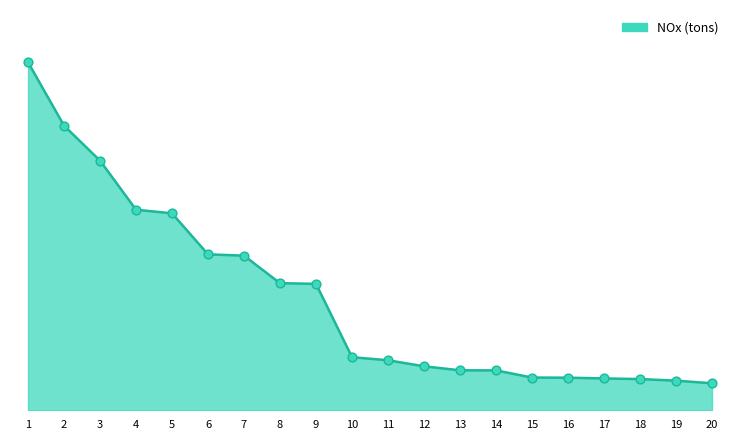

What is the change in value from 15 to 16?

-3.5